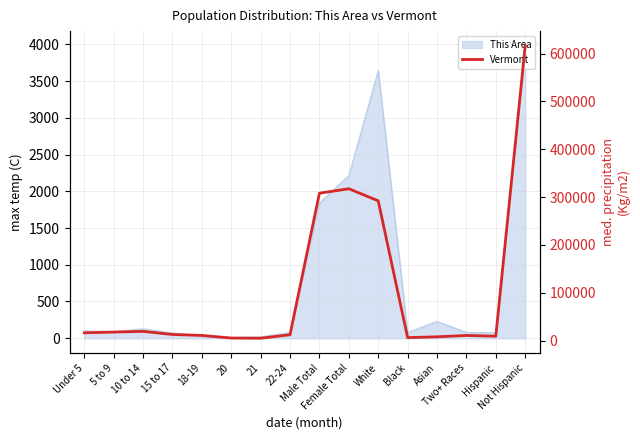

What is the difference between the maximum and second lowest values?

611112